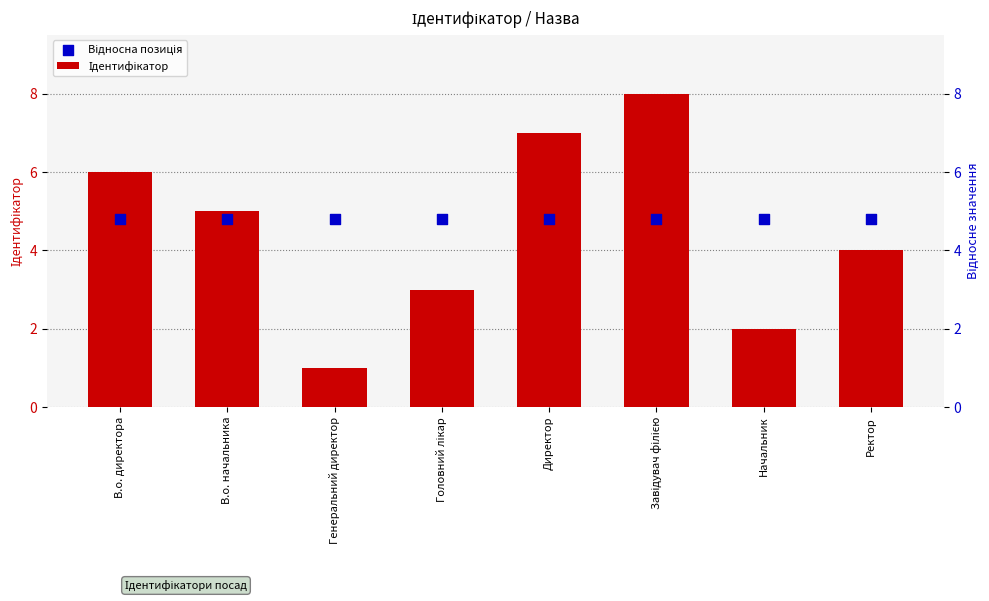

Which series contains the lowest Y value?

Ідентифікатор